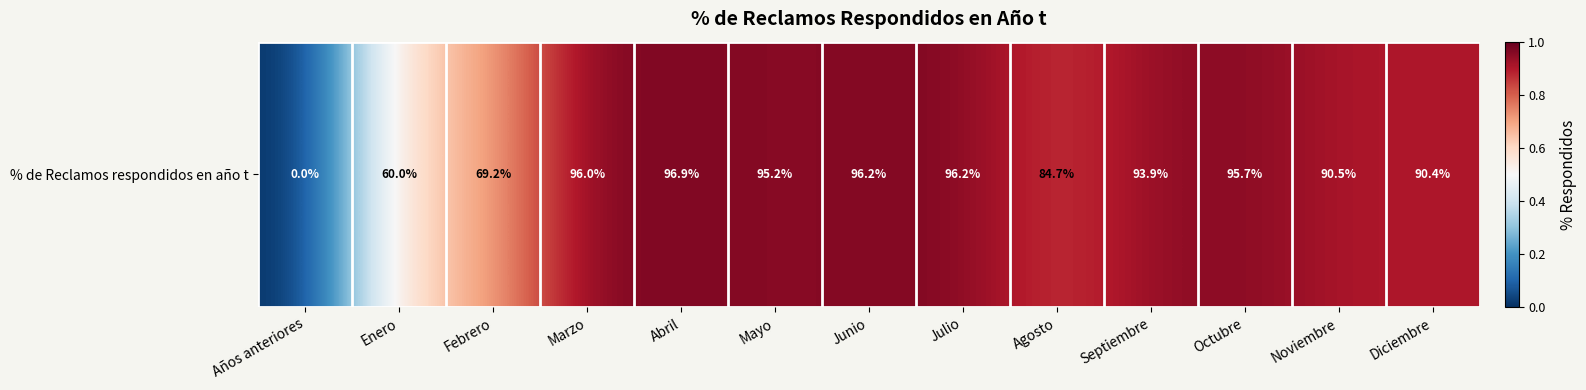

What is the sum of all values?

10.6